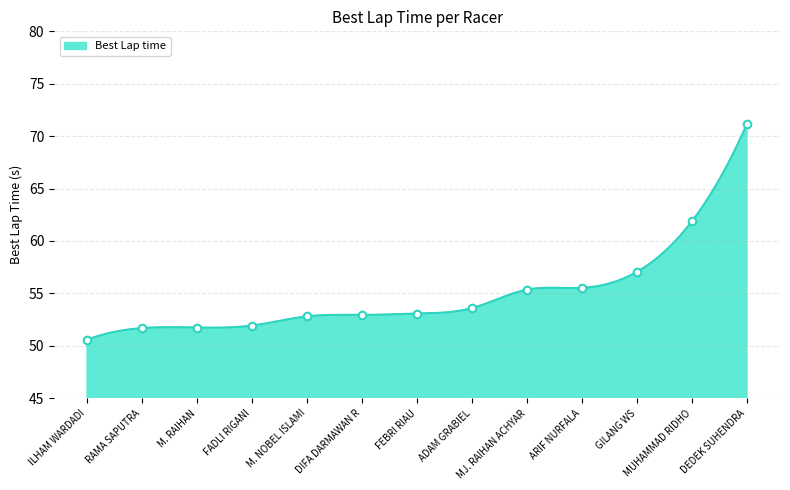

Which has a higher value, M. NOBEL ISLAMI or MUHAMMAD RIDHO?

MUHAMMAD RIDHO